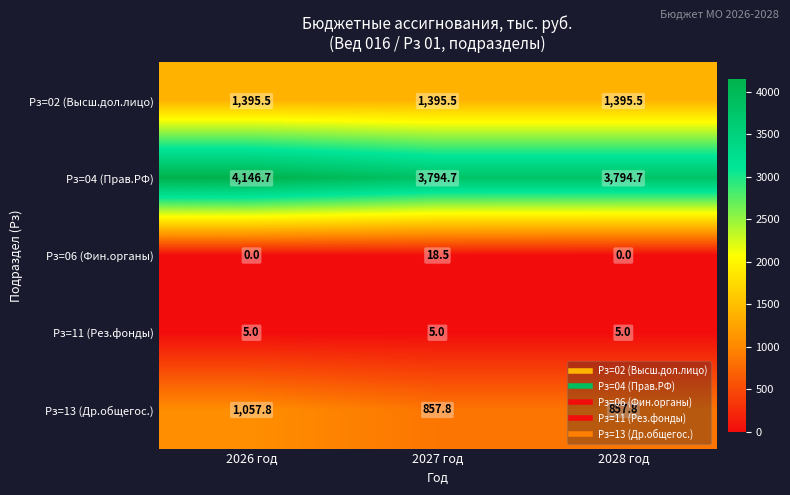

What is the maximum value for Рз=13 (Др.общегос.)?

1057.8